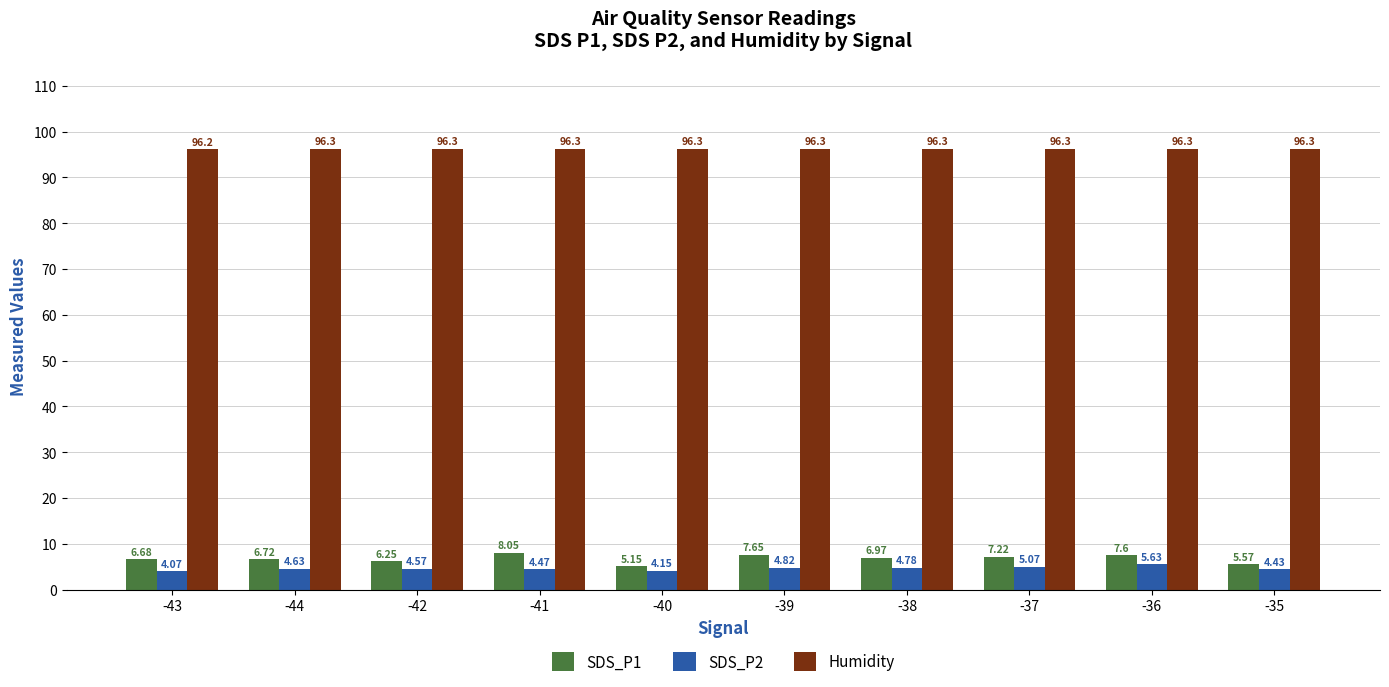

At which label is SDS_P1 closest to 6?

-42